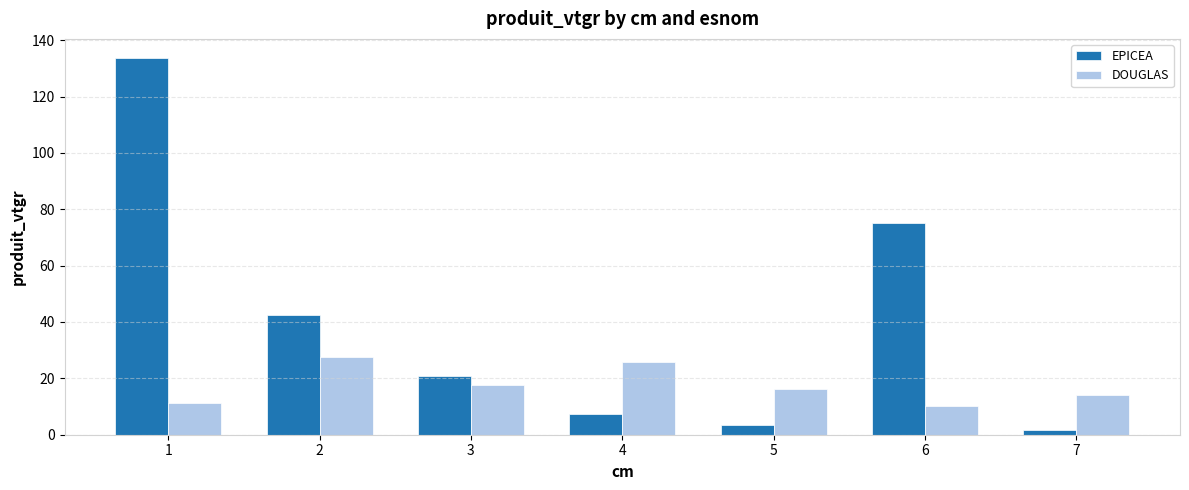

What is the value of the EPICEA bar at the 2nd from the left?

42.4